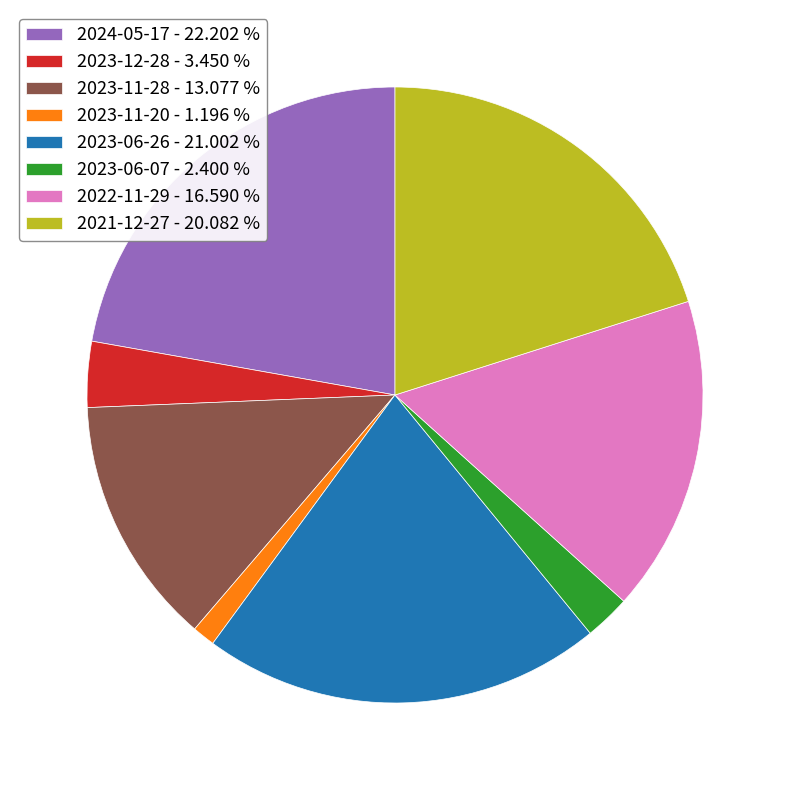

Does 2024-05-17 - 22.202 % represent more than half of the total?

No